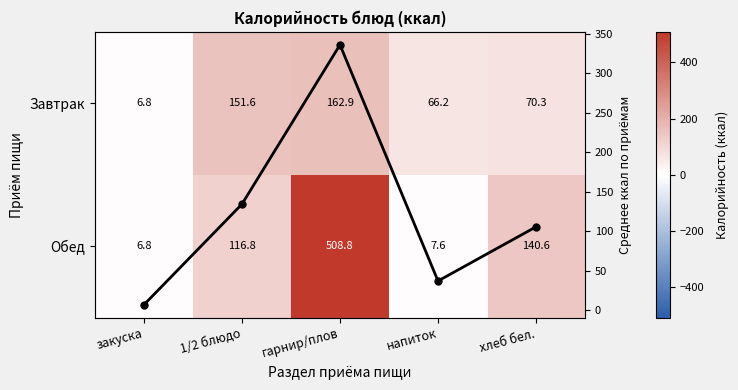

What value does the Завтрак series have at 1/2 блюдо?

151.6